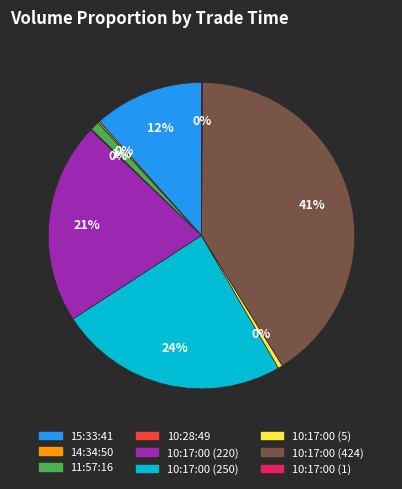

Which slice is the largest?

10:17:00 (424)